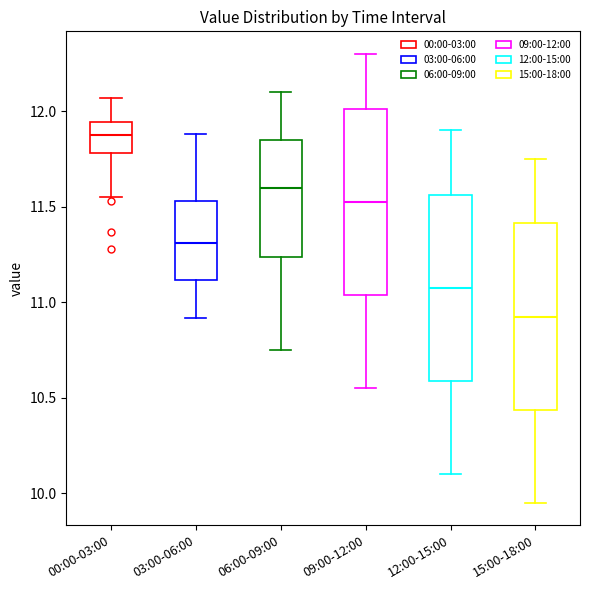

Reading left to right, read every box against the y-axis: the position of its median line, the range the box covers, and the ends of its whiskers. The values are not printed on the chart, so give them approximately, as read against the axis.

00:00-03:00: median 11.90, box 11.80 to 11.95, whiskers 11.55 to 12.05
03:00-06:00: median 11.30, box 11.10 to 11.55, whiskers 10.90 to 11.90
06:00-09:00: median 11.60, box 11.25 to 11.85, whiskers 10.75 to 12.10
09:00-12:00: median 11.55, box 11.05 to 12.00, whiskers 10.55 to 12.30
12:00-15:00: median 11.10, box 10.60 to 11.55, whiskers 10.10 to 11.90
15:00-18:00: median 10.95, box 10.45 to 11.40, whiskers 9.95 to 11.75